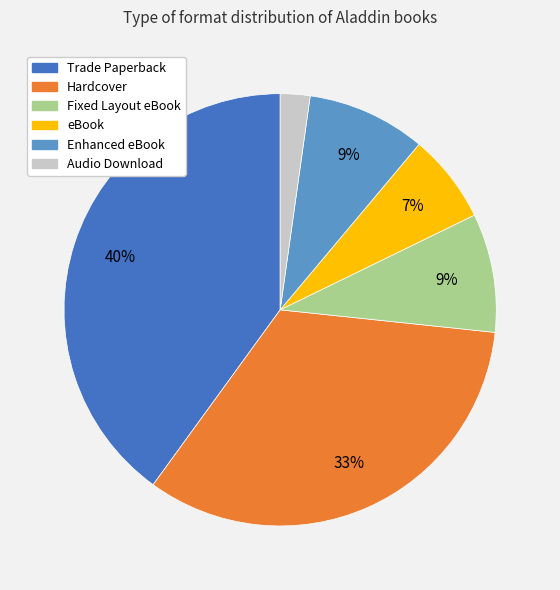

The Fixed Layout eBook slice represents 9% of the pie. True or false?

True